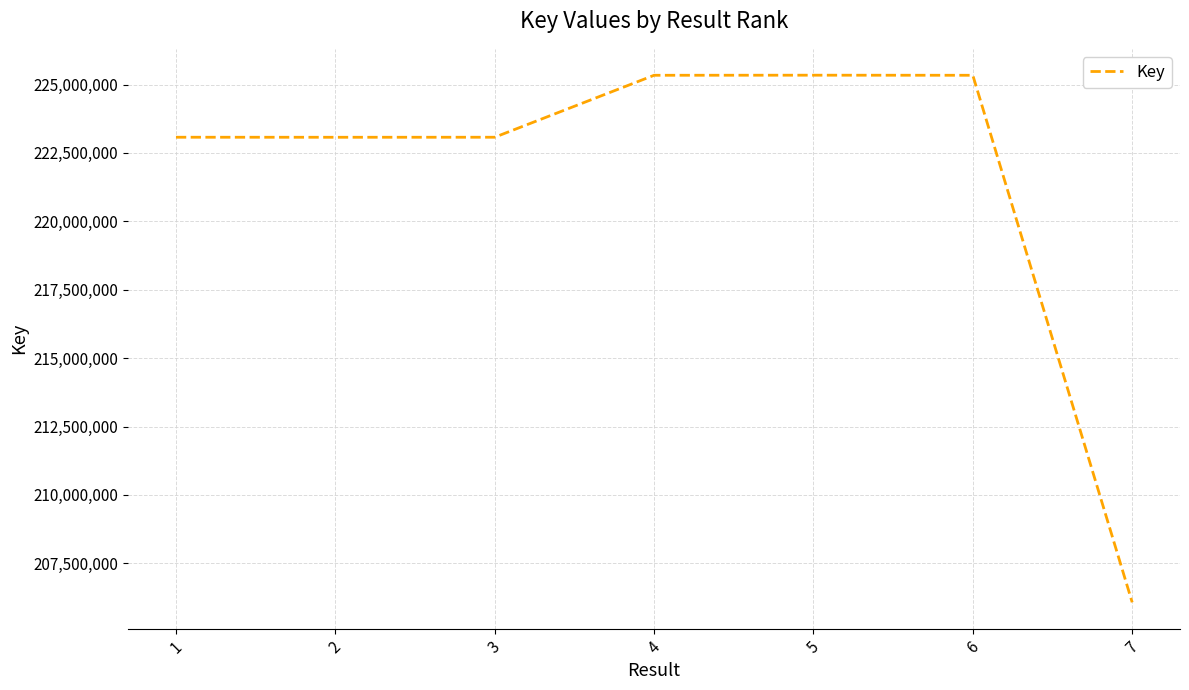

How many categories are shown in the chart?

7